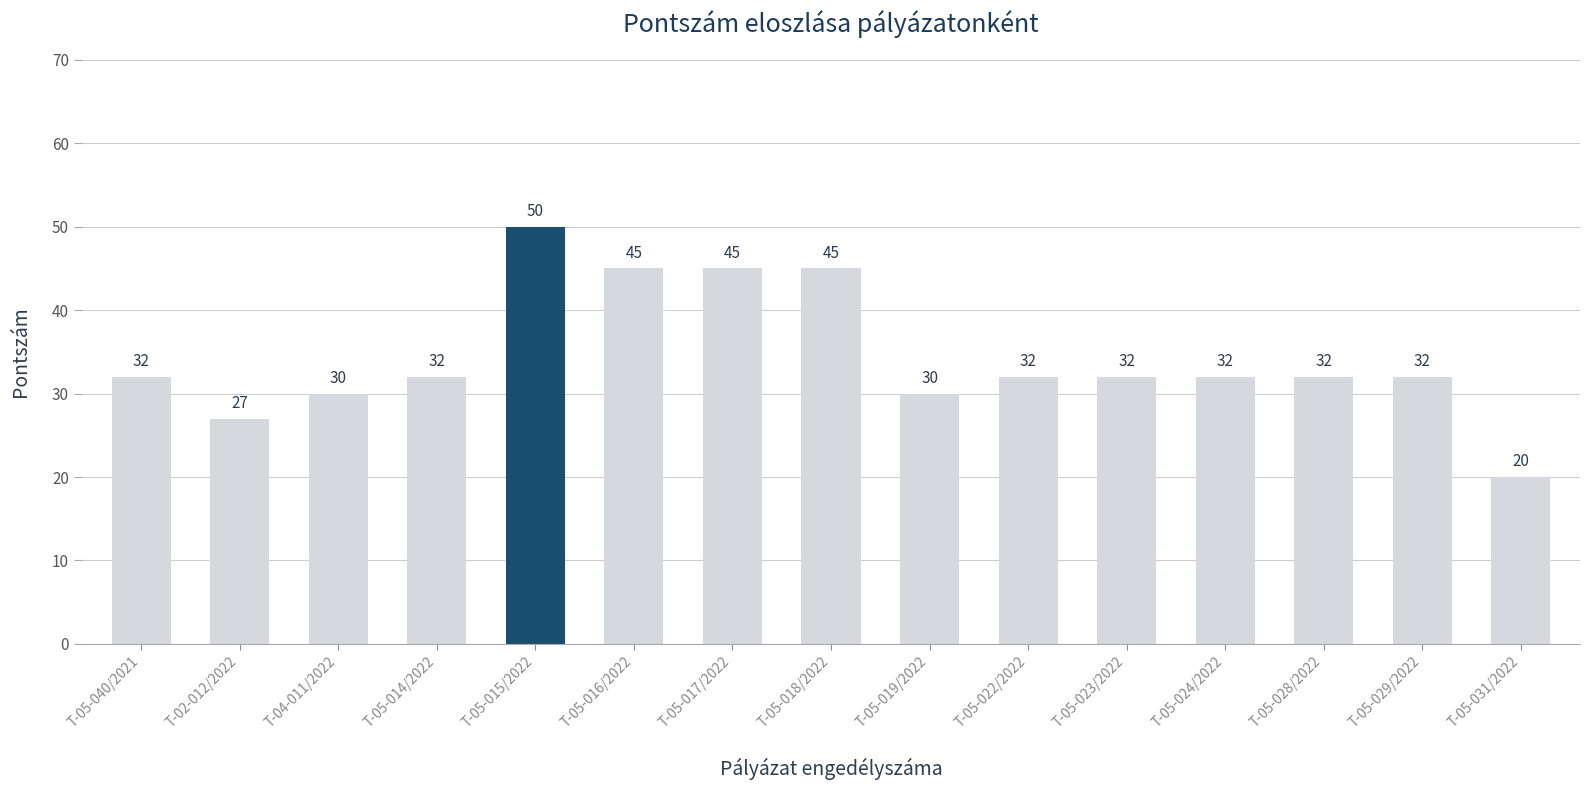

Between T-04-011/2022 and T-05-031/2022, which is larger?

T-04-011/2022